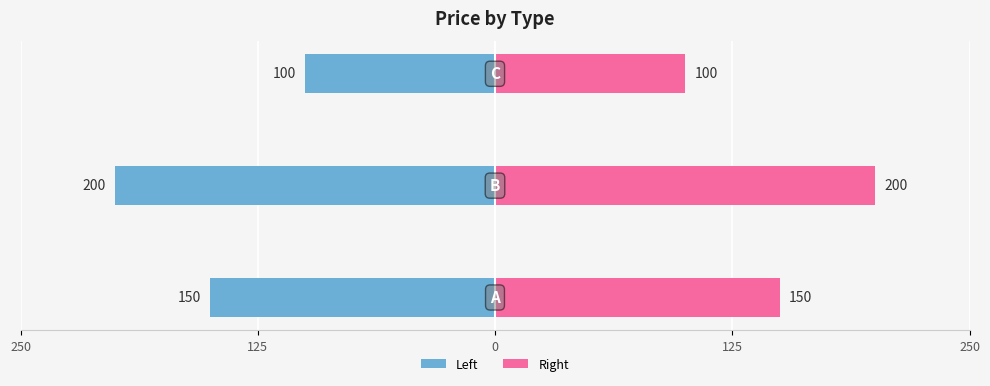

Rank the series at 0 from lowest to highest value.

Left, Right